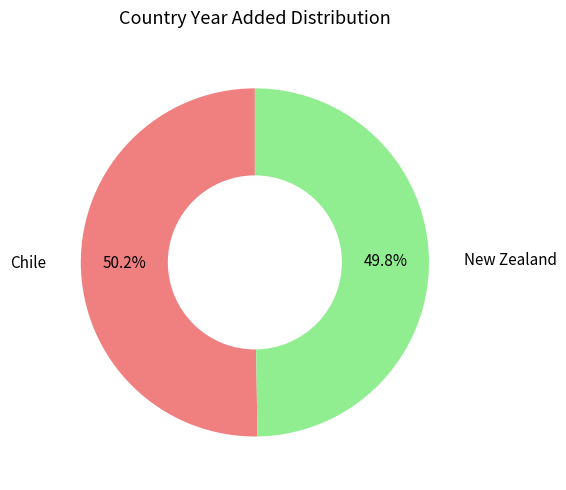

Is it true that New Zealand is 56% of the pie?

False